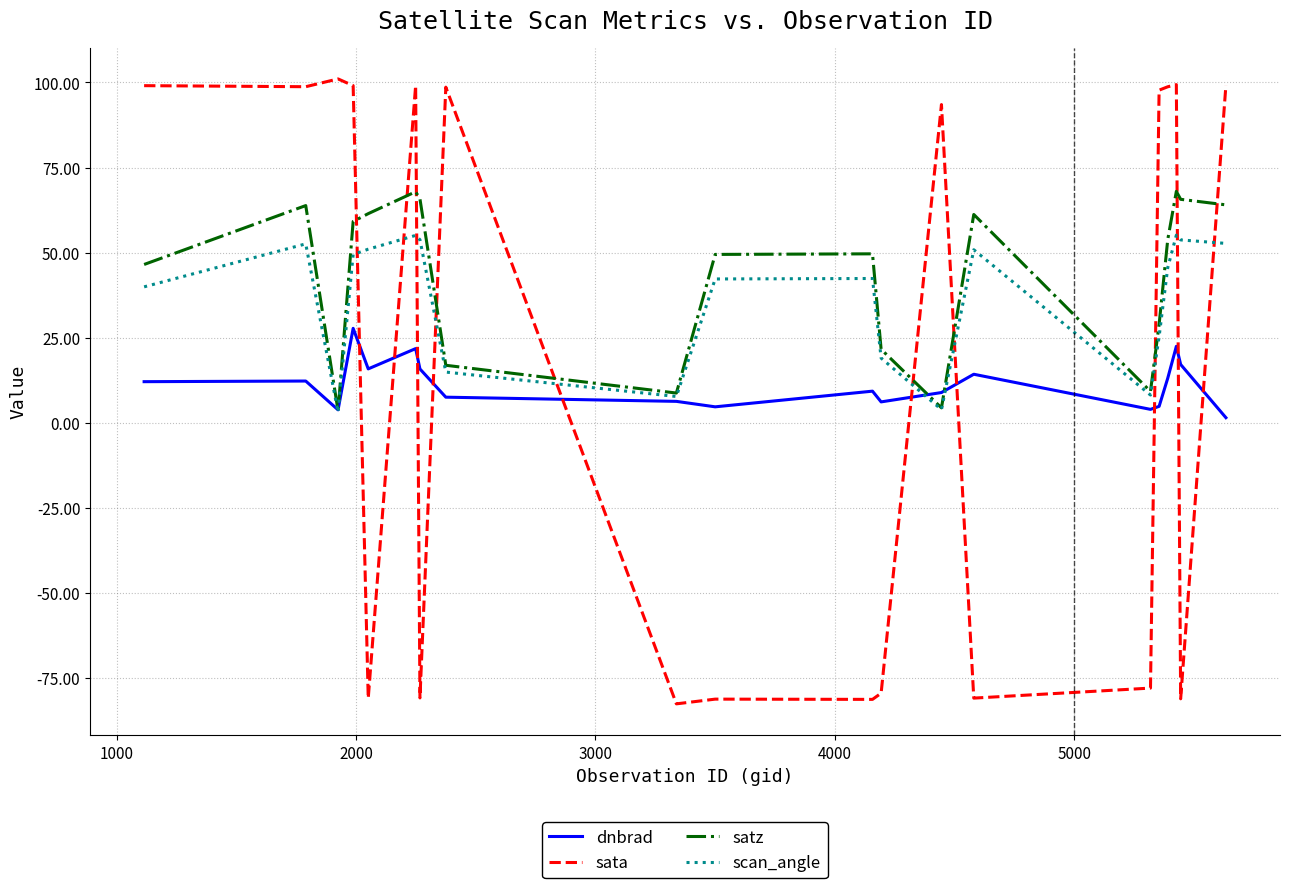

How many times do sata and dnbrad cross each other?

10